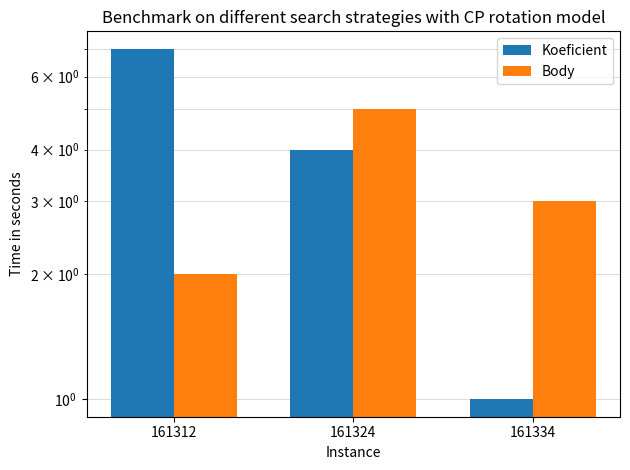

True or false: Koeficient has a value of 1 at 161334.

True